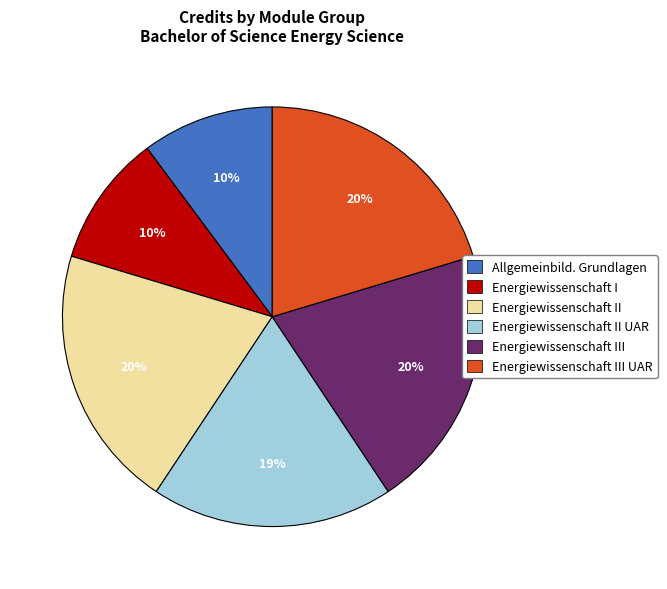

To the nearest percent, what is the difference between the largest and smallest slice percentages?

10%